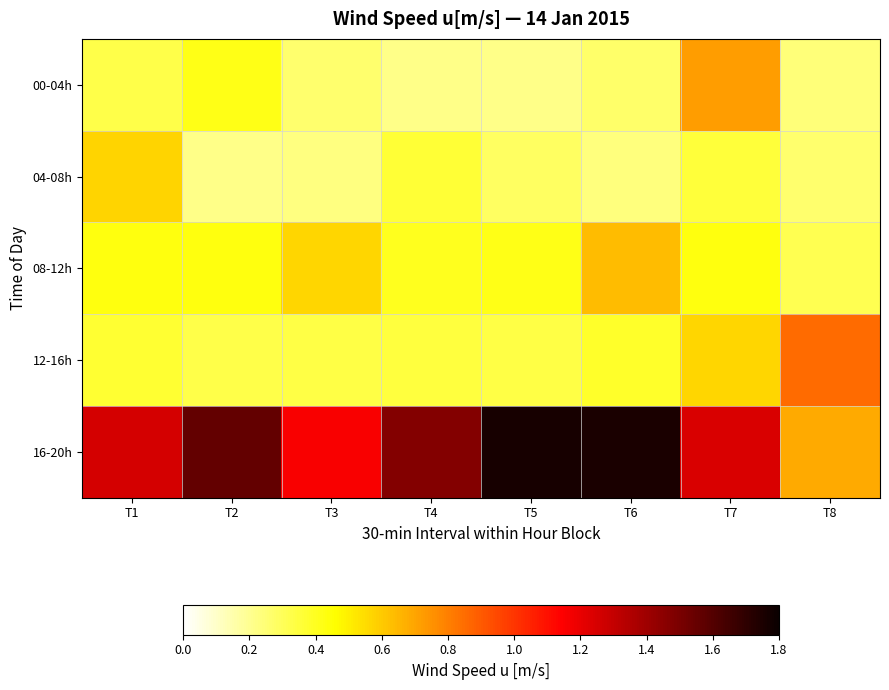

At how many categories does at least one series exceed 1?

7